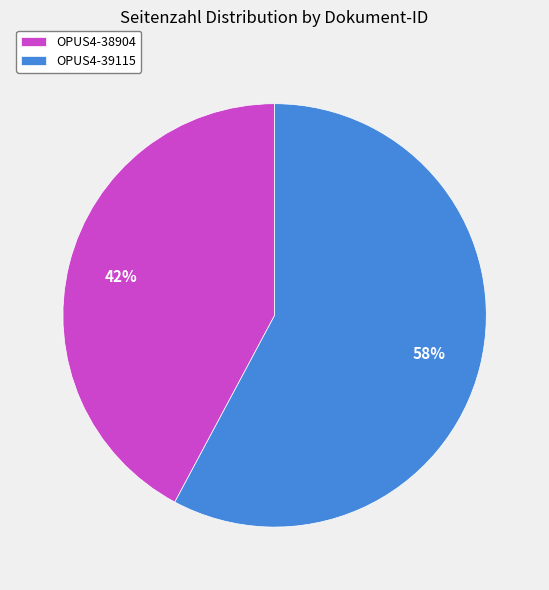

Count the number of slices in the pie.

2